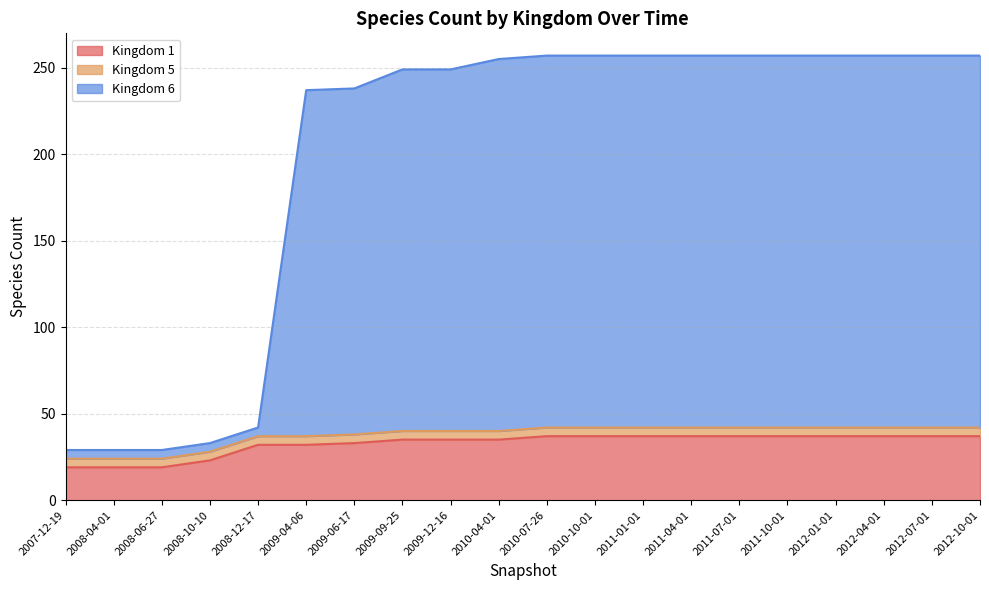

The value of 6 at 2009-04-06 is 382. True or false?

False